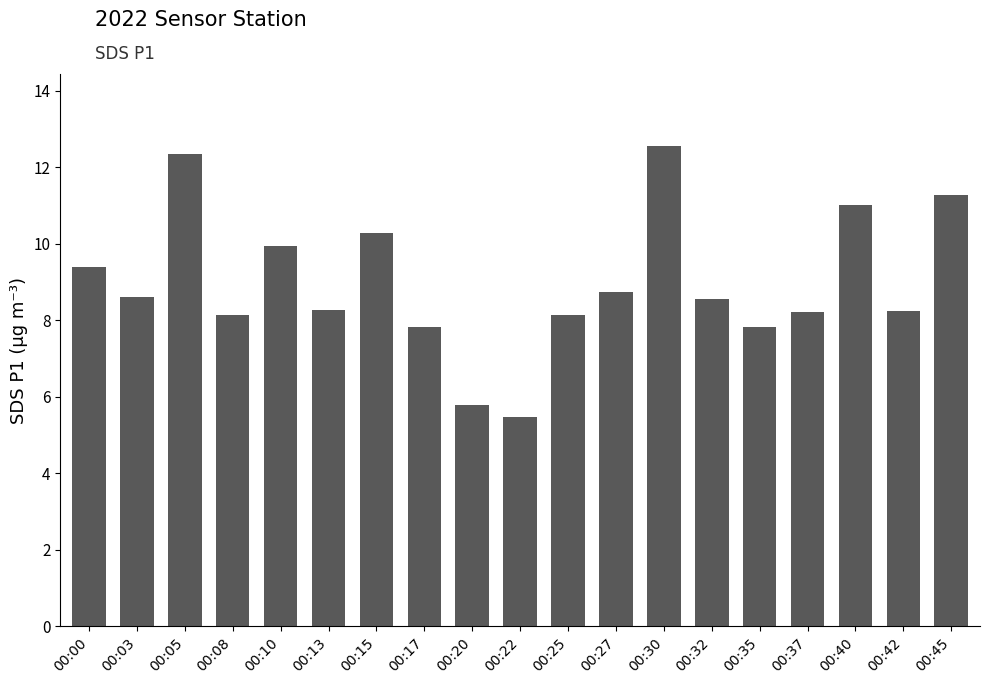

What is the sum of all values?

170.6